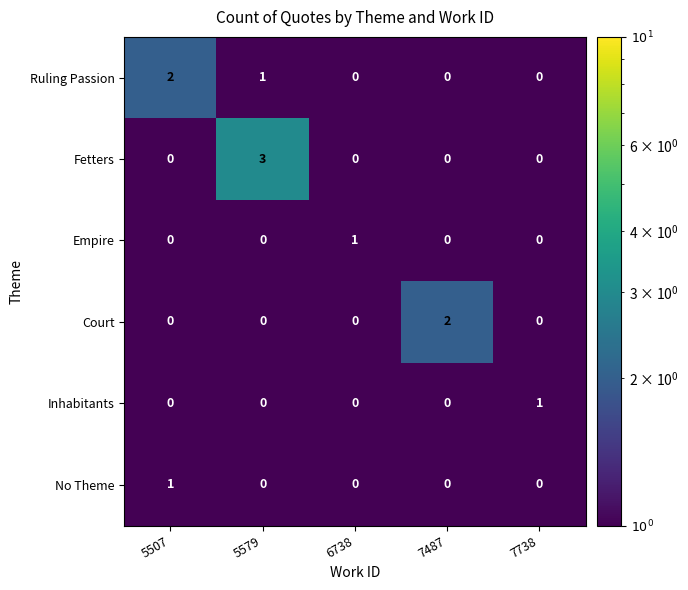

What is the spread (max minus min) of values at 7487?

2